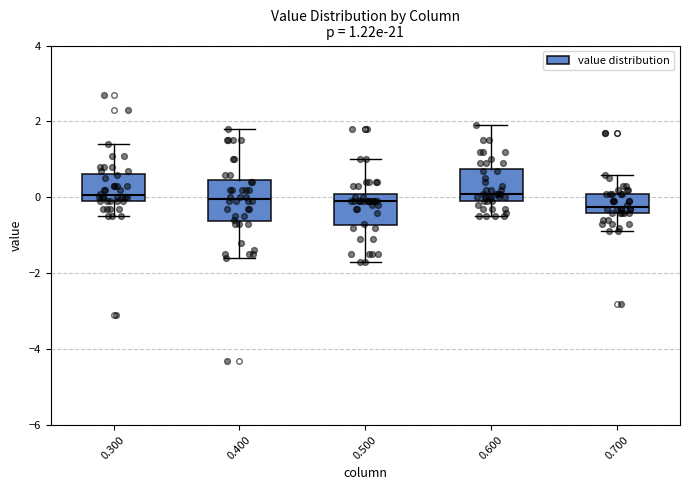

Comparing the boxes themselves (not the whiskers), which one is the tallest?

0.400